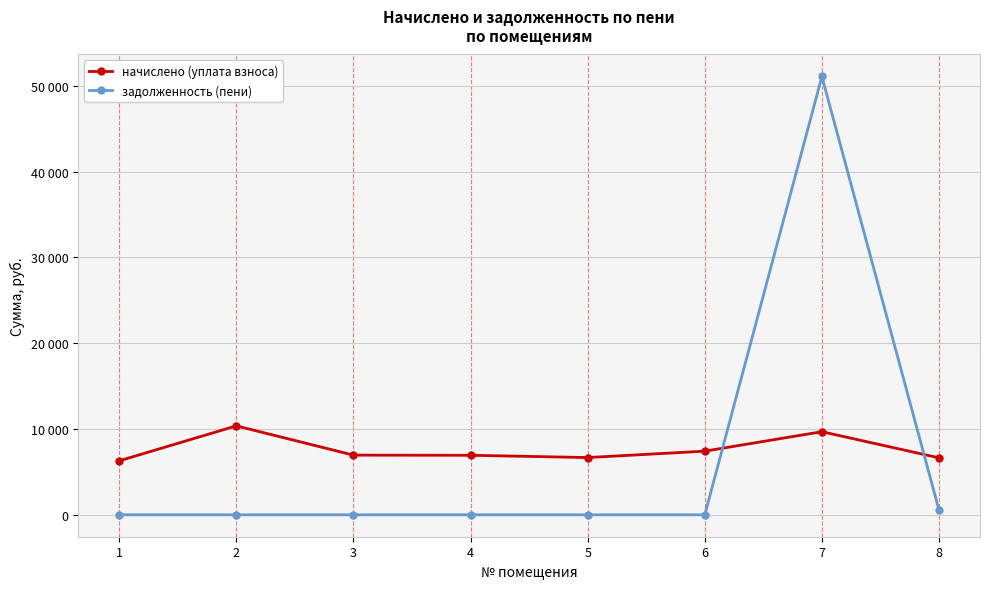

What are all the series names shown in the legend?

начислено (уплата взноса), задолженность (пени)